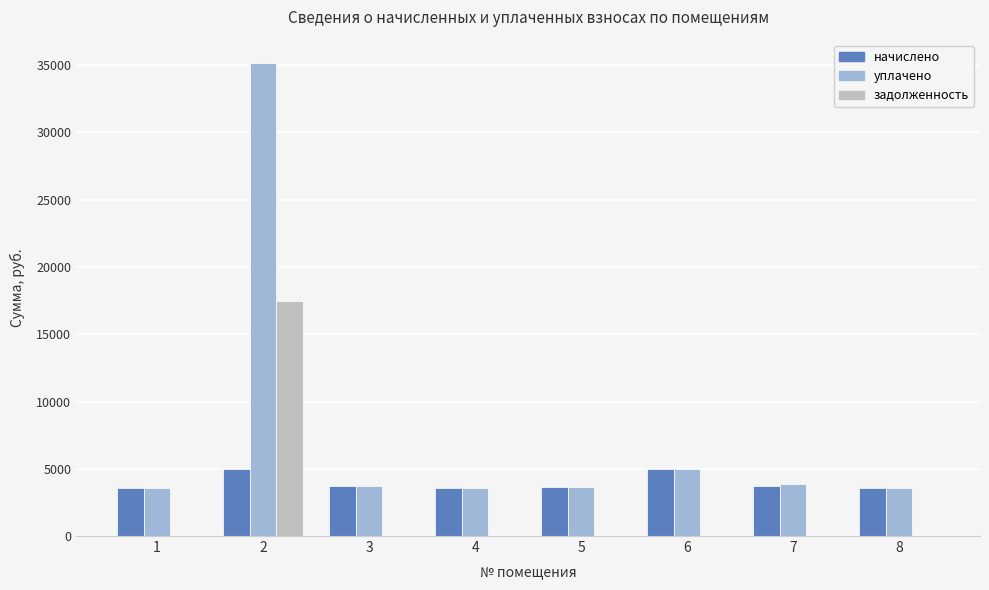

Read the начислено value at 8.

3560.4